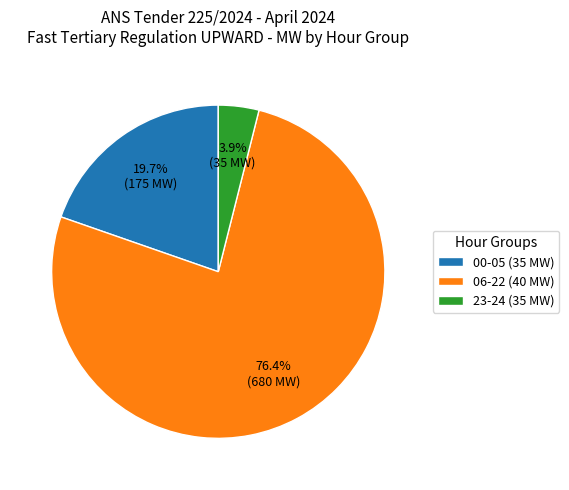

Does 23-24 (35 MW) account for over 50% of the chart?

No